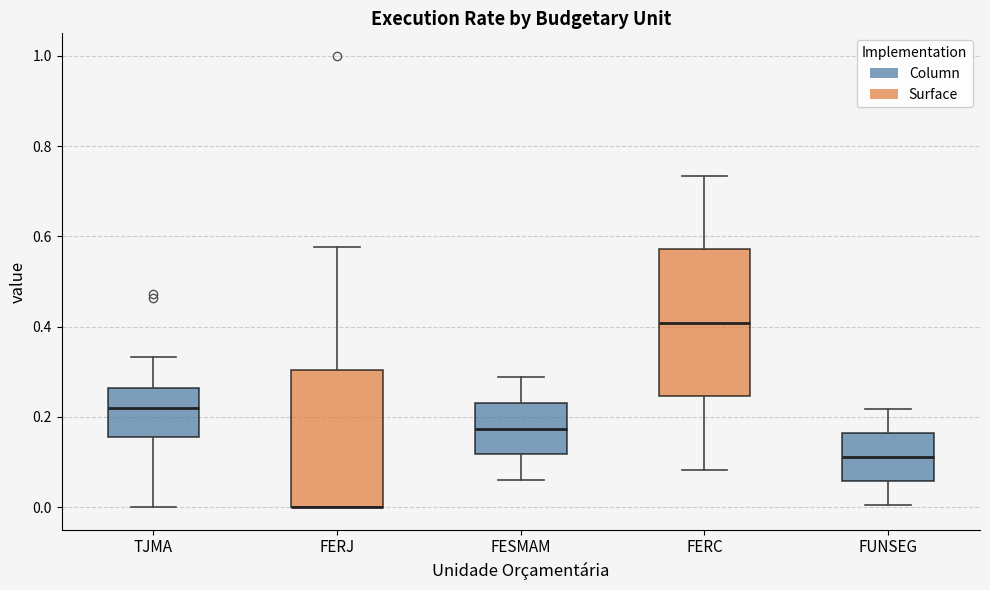

Reading left to right, read every box against the y-axis: the position of its median line, the range the box covers, and the ends of its whiskers. The values are not printed on the chart, so give them approximately, as read against the axis.

TJMA: median 0.22, box 0.16 to 0.26, whiskers 0.00 to 0.34
FERJ: median 0.00 (drawn on the box's lower edge), box 0.00 to 0.30, whiskers 0.00 to 0.58
FESMAM: median 0.18, box 0.12 to 0.24, whiskers 0.06 to 0.28
FERC: median 0.40, box 0.24 to 0.58, whiskers 0.08 to 0.74
FUNSEG: median 0.12, box 0.06 to 0.16, whiskers 0.00 to 0.22